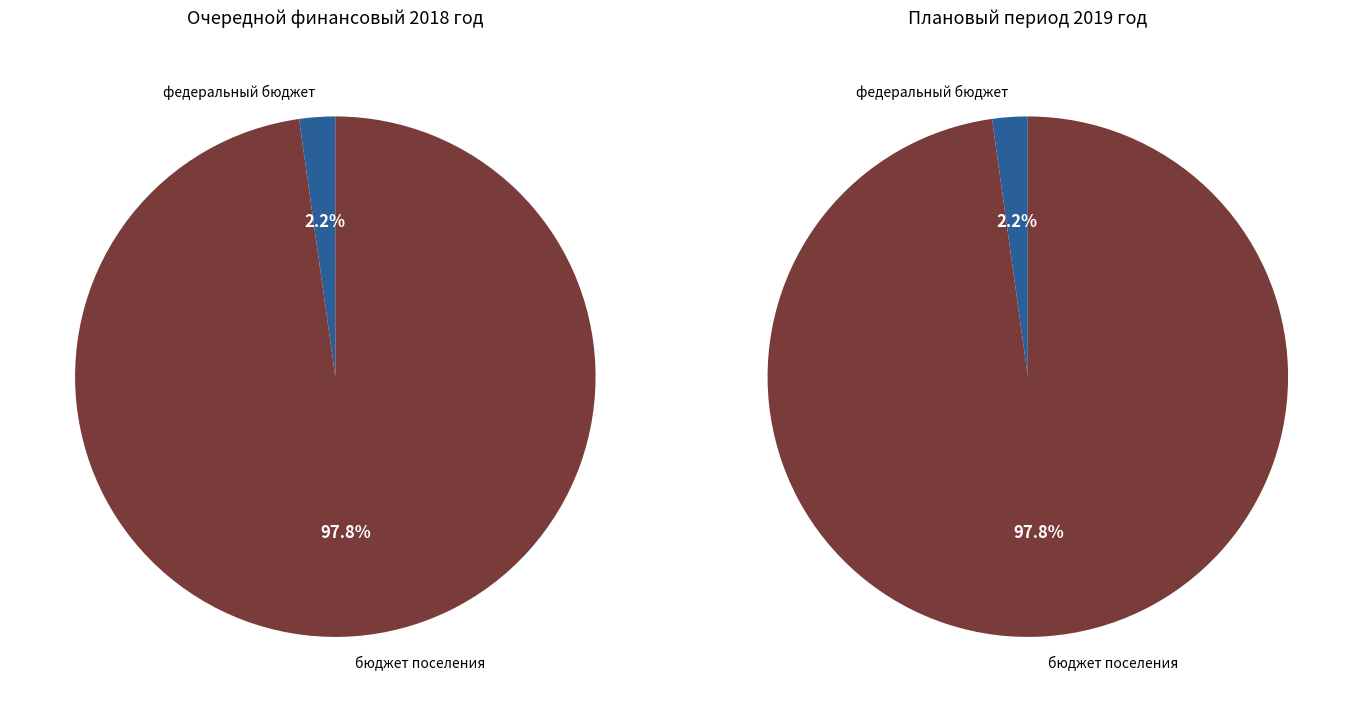

Does any single category account for the majority?

Yes